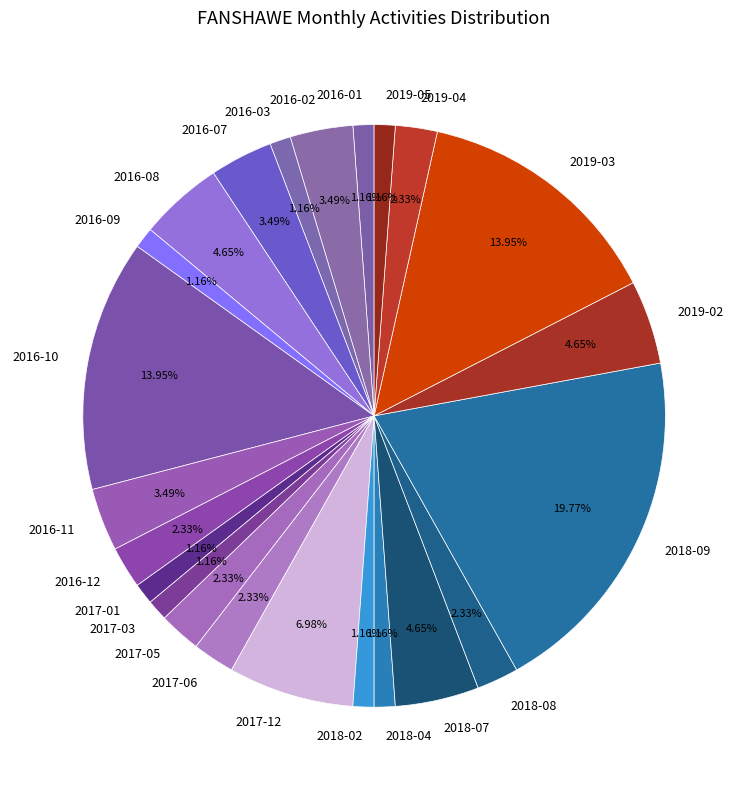

Approximately how many times larger is the value at 2016-01 compared to 2019-05?

1.0